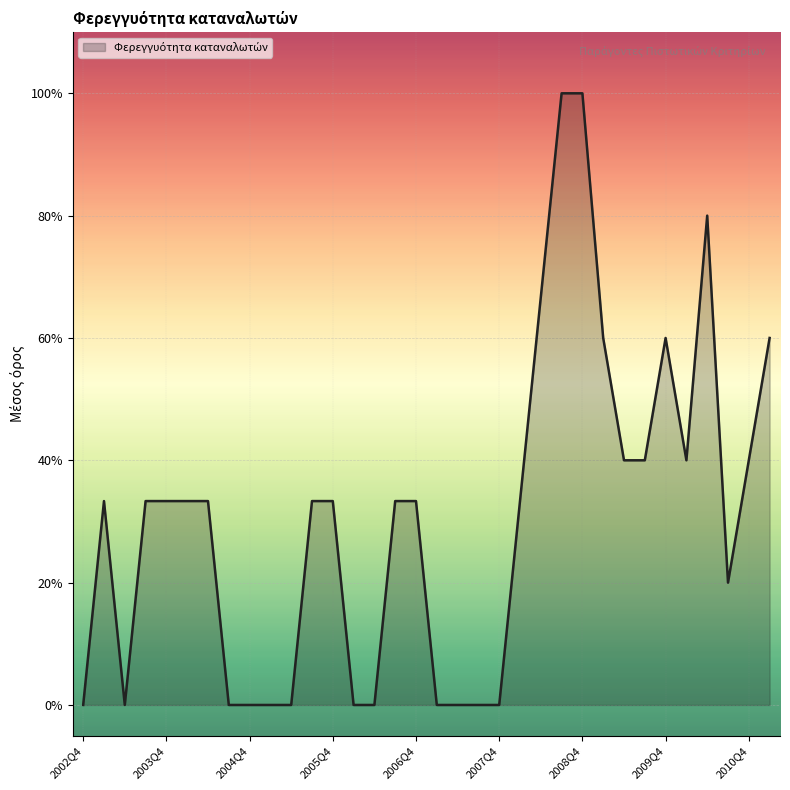

Where is the data nearest to the value 0?

2002Q4